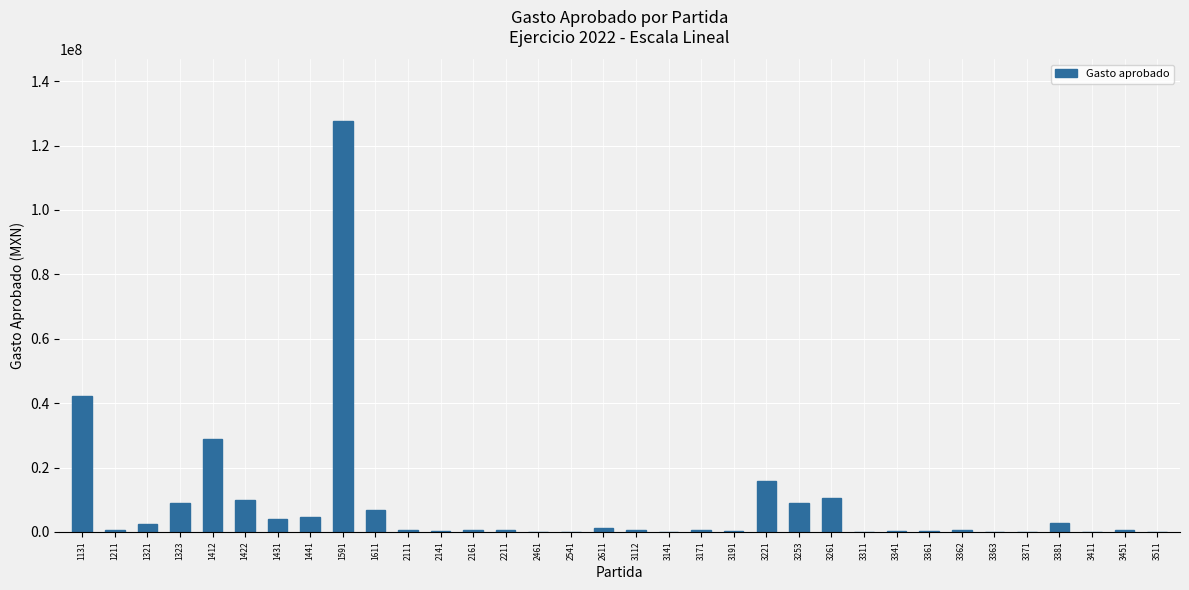

What is the greatest value displayed?

127654271